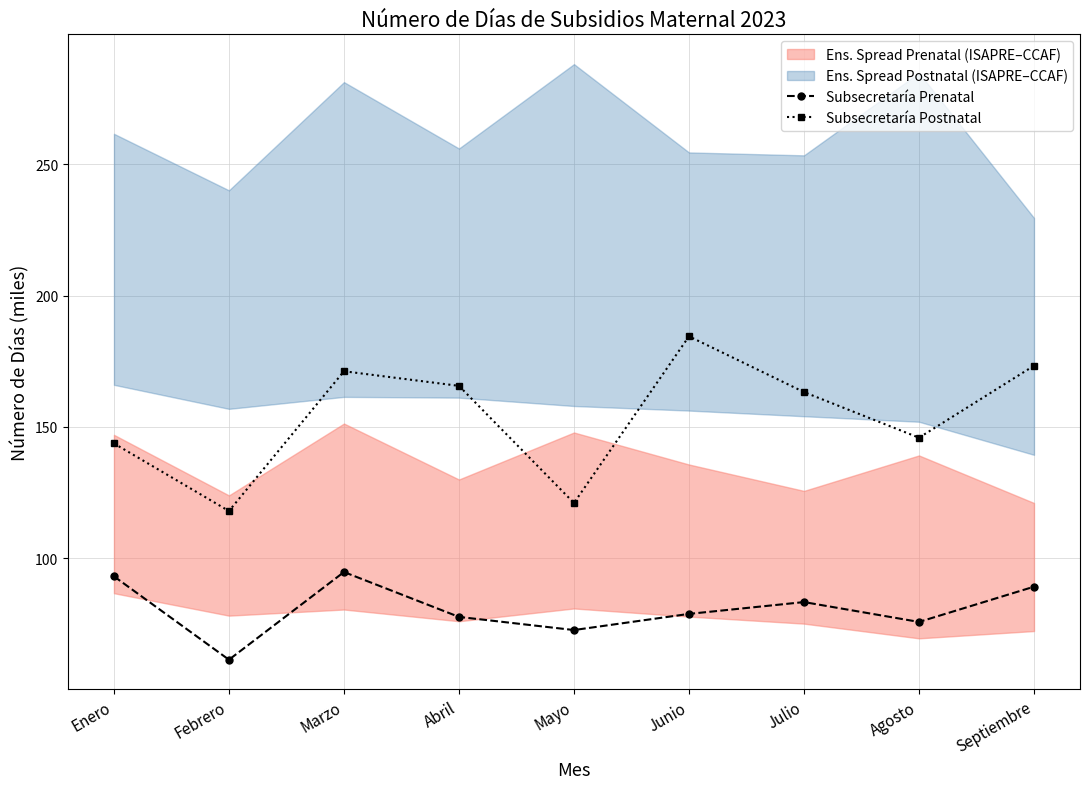

Reading right to left, list all the values displayed in this chart.

Subsecretaría Prenatal: Septiembre=89.2	Agosto=75.8	Julio=83.4	Junio=78.9	Mayo=72.7	Abril=77.7	Marzo=94.8	Febrero=61.4	Enero=93.2
Subsecretaría Postnatal: Septiembre=173.3	Agosto=145.9	Julio=163.3	Junio=184.5	Mayo=121.1	Abril=165.6	Marzo=171.2	Febrero=118.0	Enero=143.7